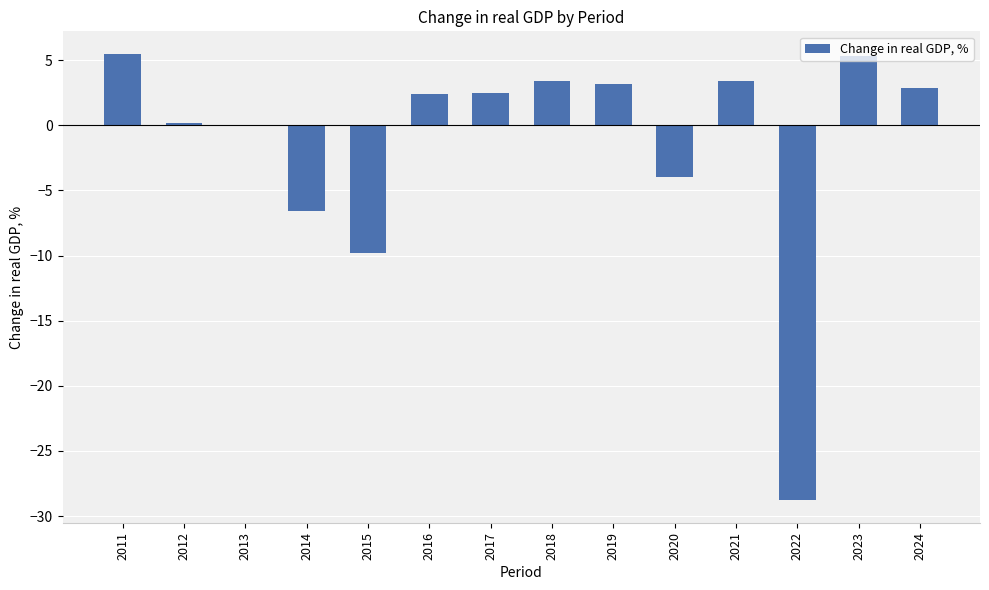

What is the sum of all values?

-20.4